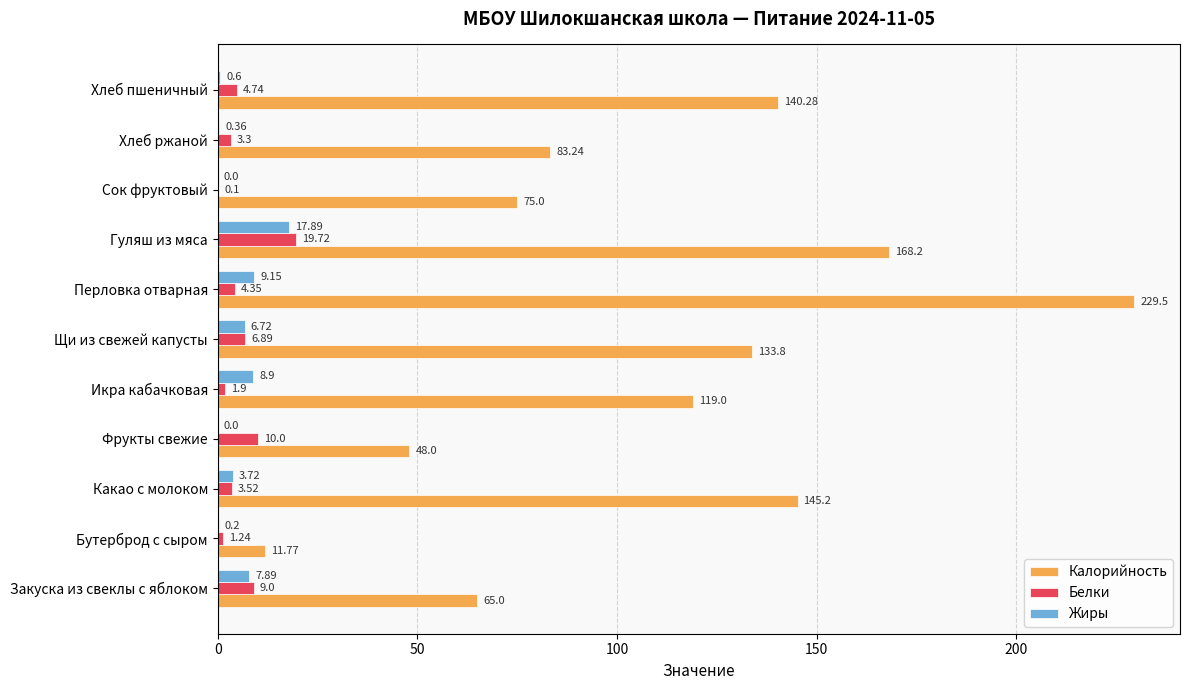

What are all the series names shown in the legend?

Калорийность, Белки, Жиры